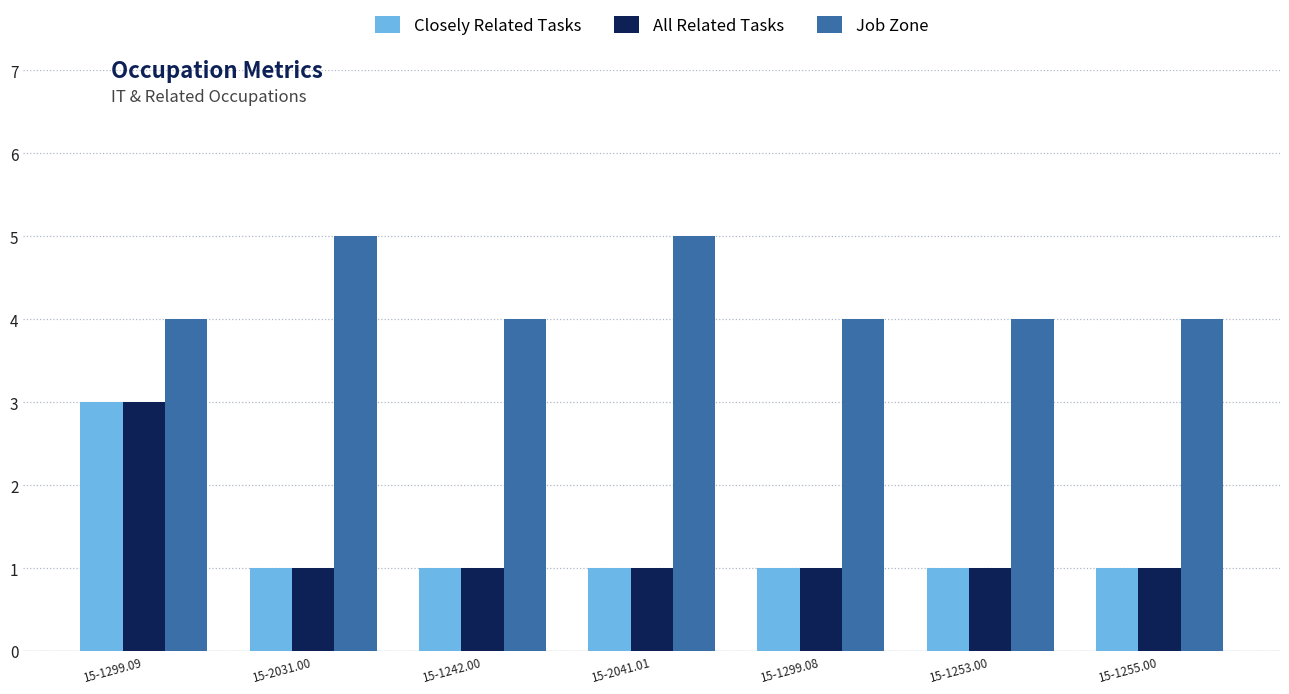

What is the total value across all series at 15-1299.08?

6